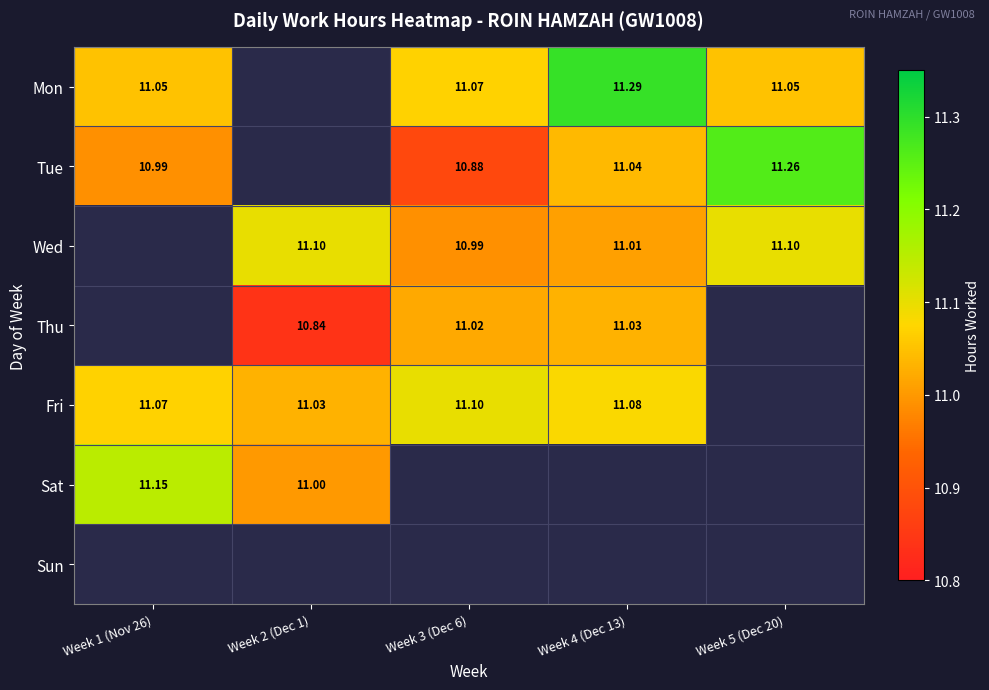

Read the Tue value at Week 3 (Dec 6).

10.9